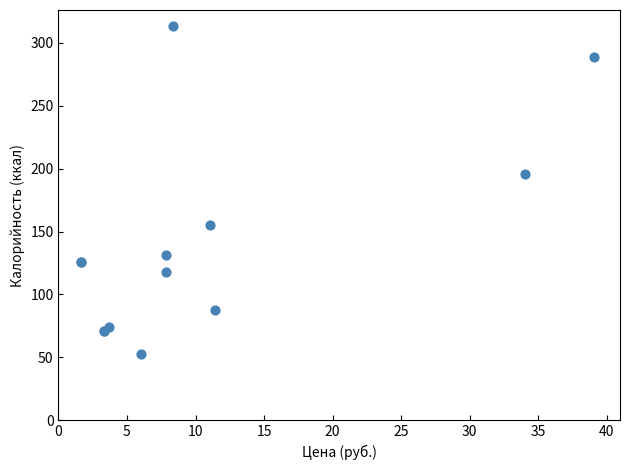

What Y value in the scatter plot is closest to 183?

196